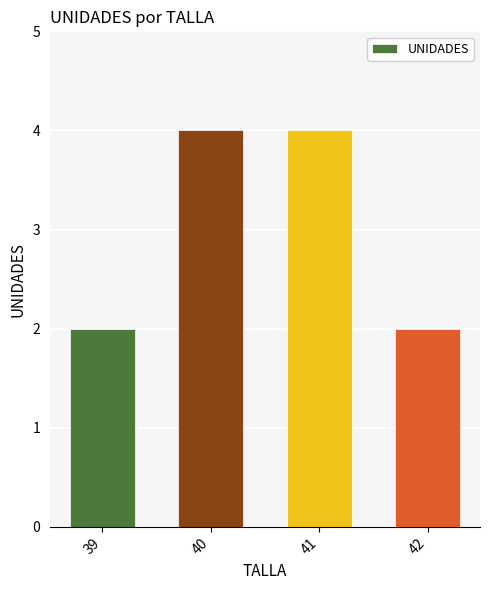

What is the value of the 4th bar from the left?

2